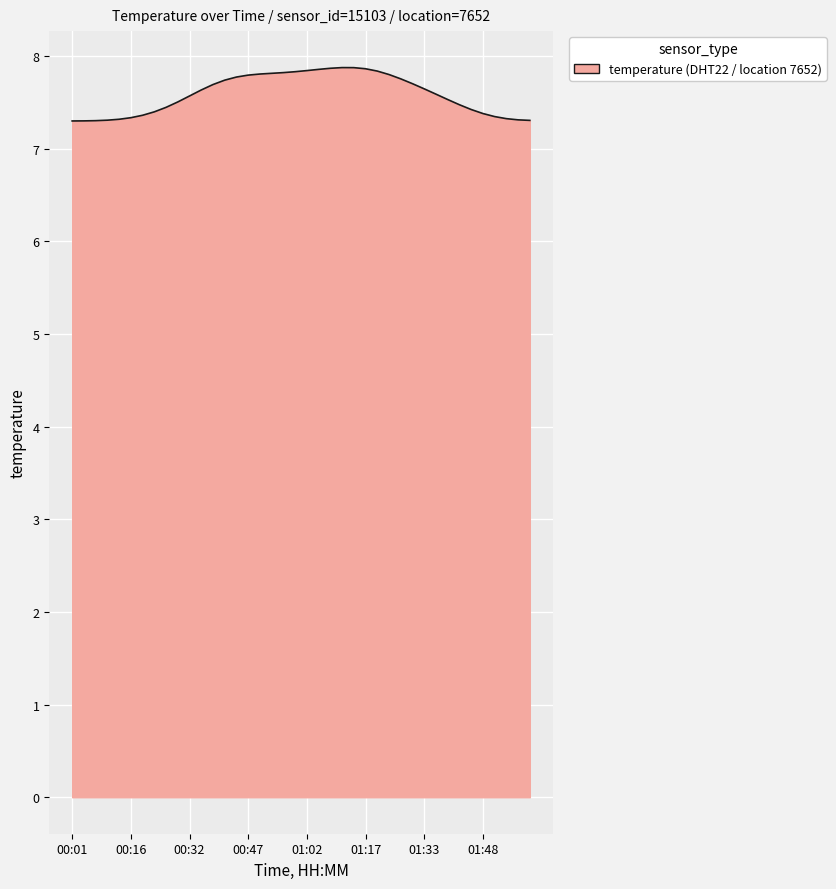

What is the maximum value shown in the chart?

7.9